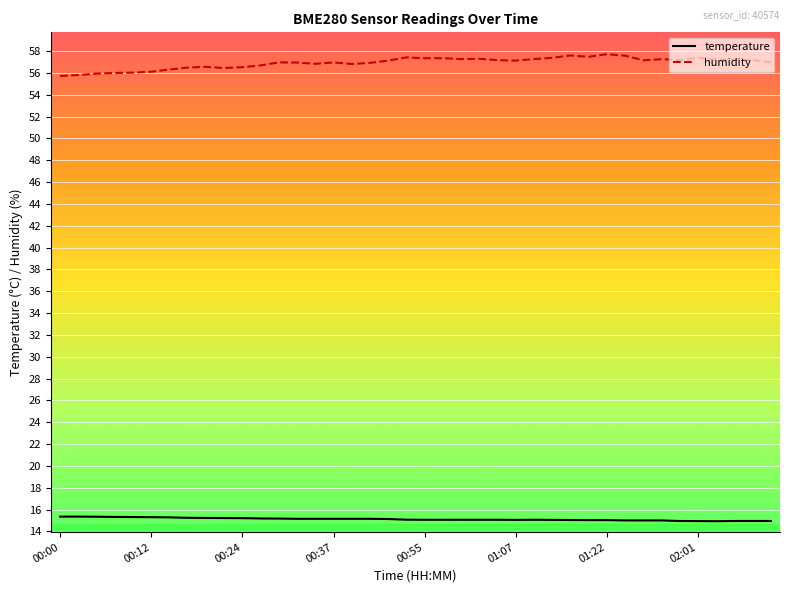

True or false: temperature and humidity intersect in this chart.

False